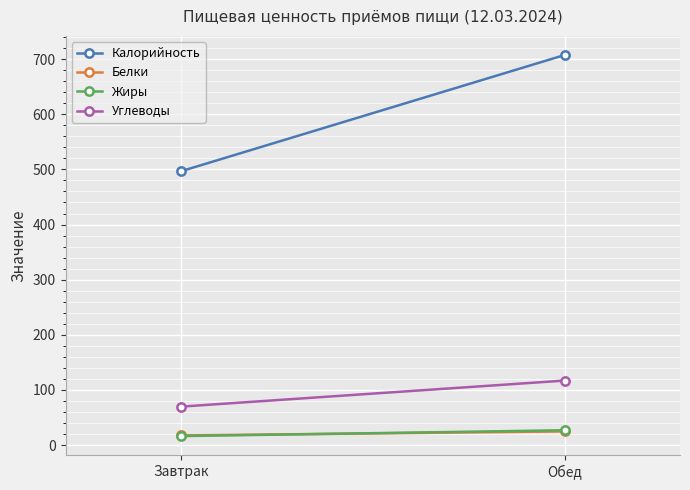

How many data points in Белки are above 24?

1